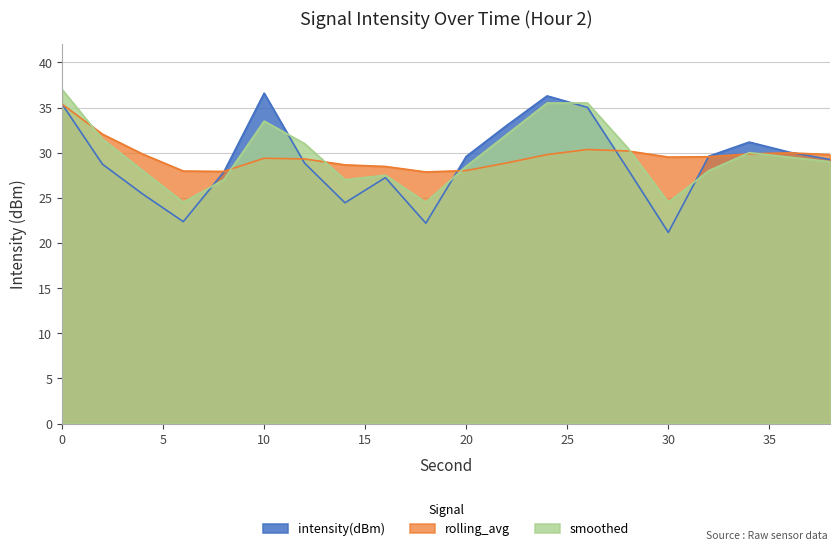

Which label corresponds to the smallest value in the chart?

30